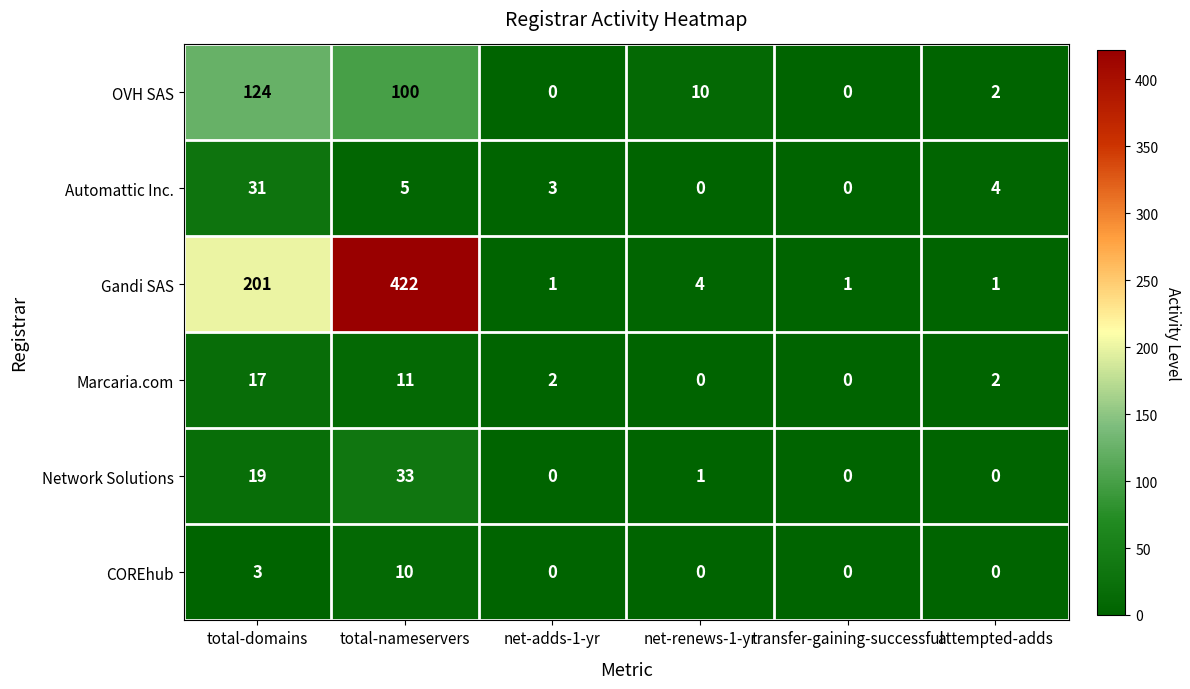

What is the difference between the COREhub values at total-domains and attempted-adds?

3